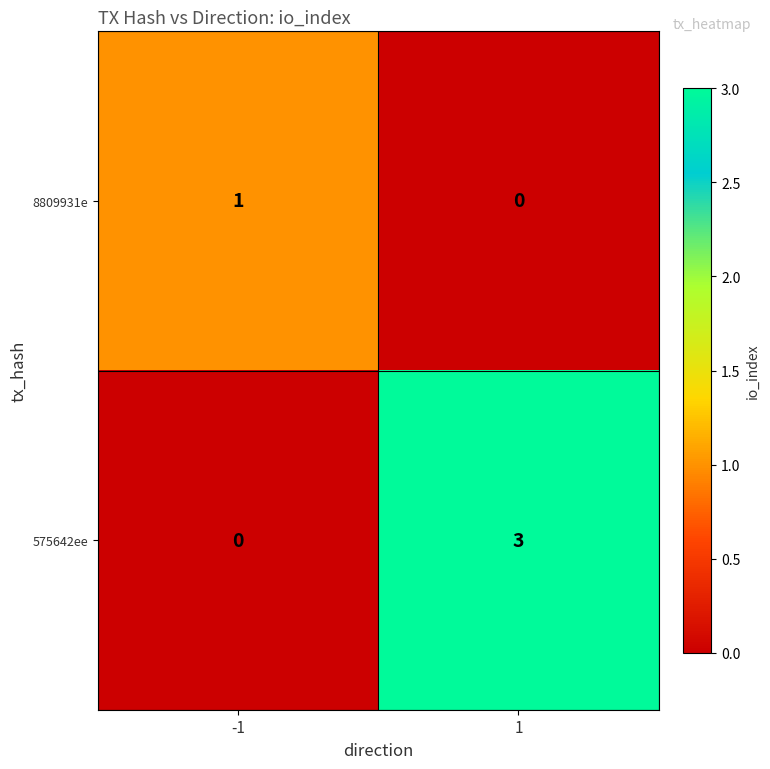

True or false: 575642ee has a value of 1 at -1.

False